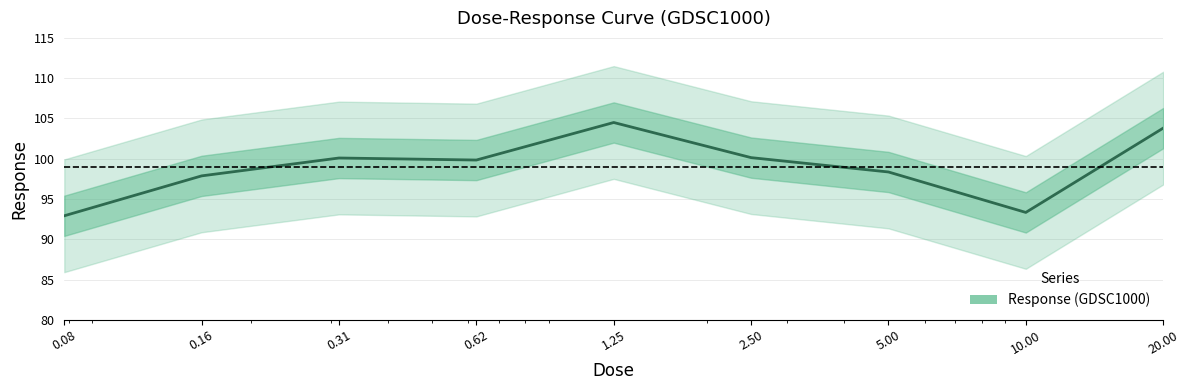

True or false: the data shows 46.7 at 10.00.

False